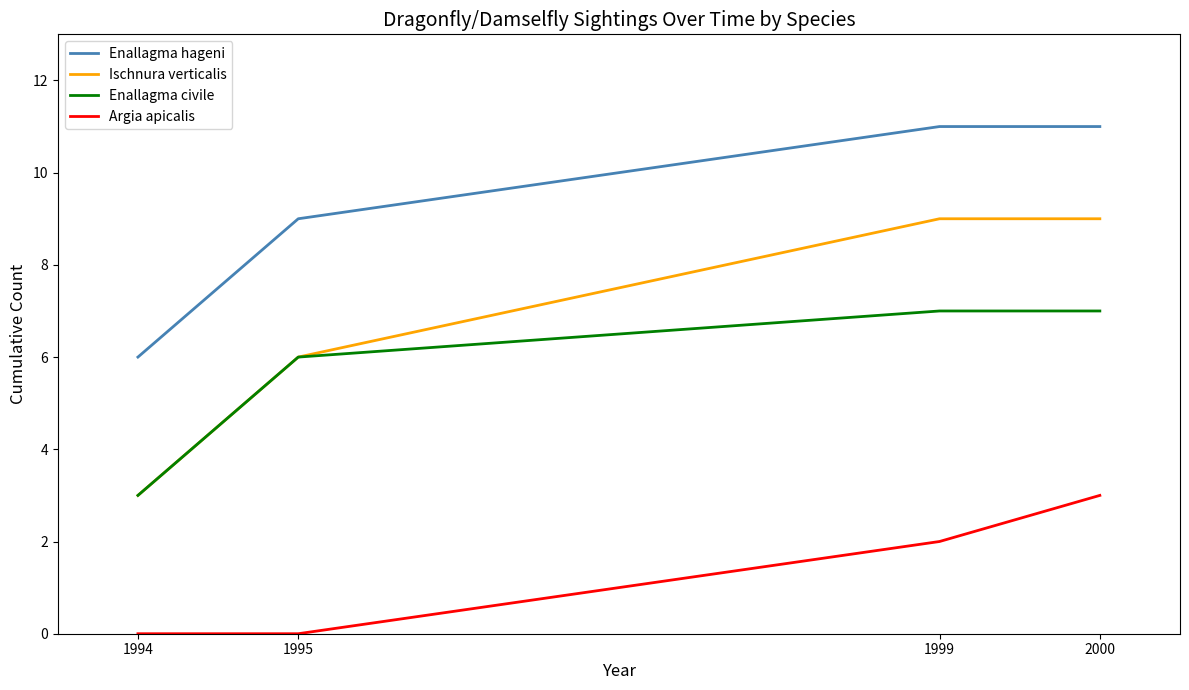

True or false: Argia apicalis and Ischnura verticalis cross at least once.

False